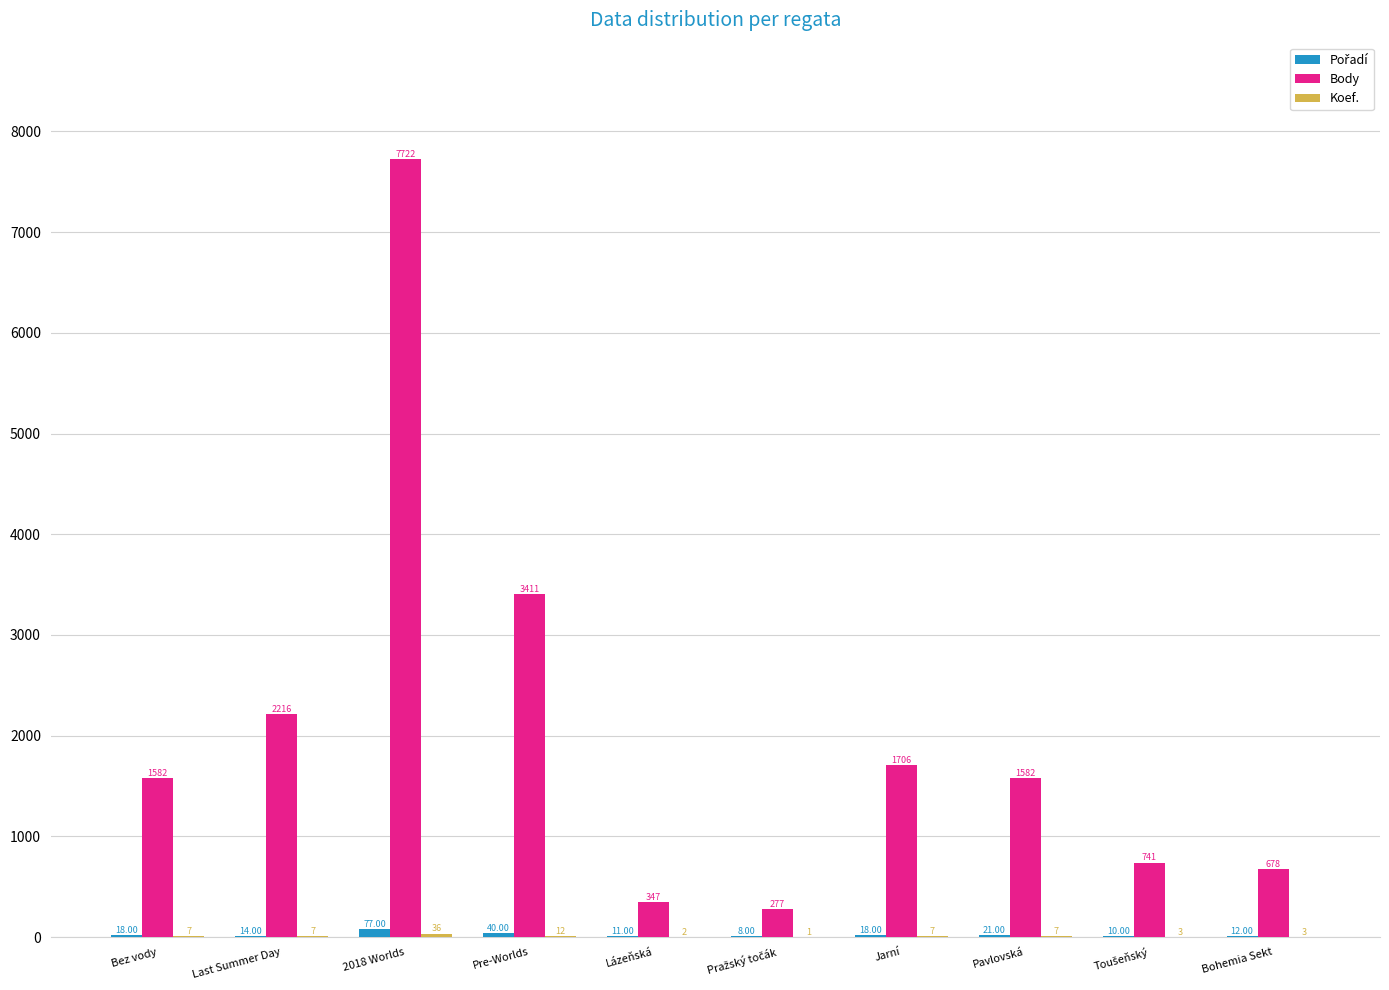

At which category is the sum across all series the highest?

2018 Worlds